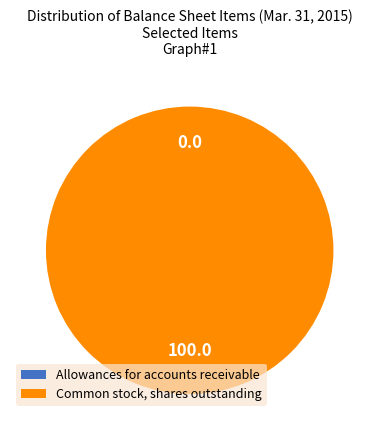

Does Common stock, shares outstanding represent more than half of the total?

Yes